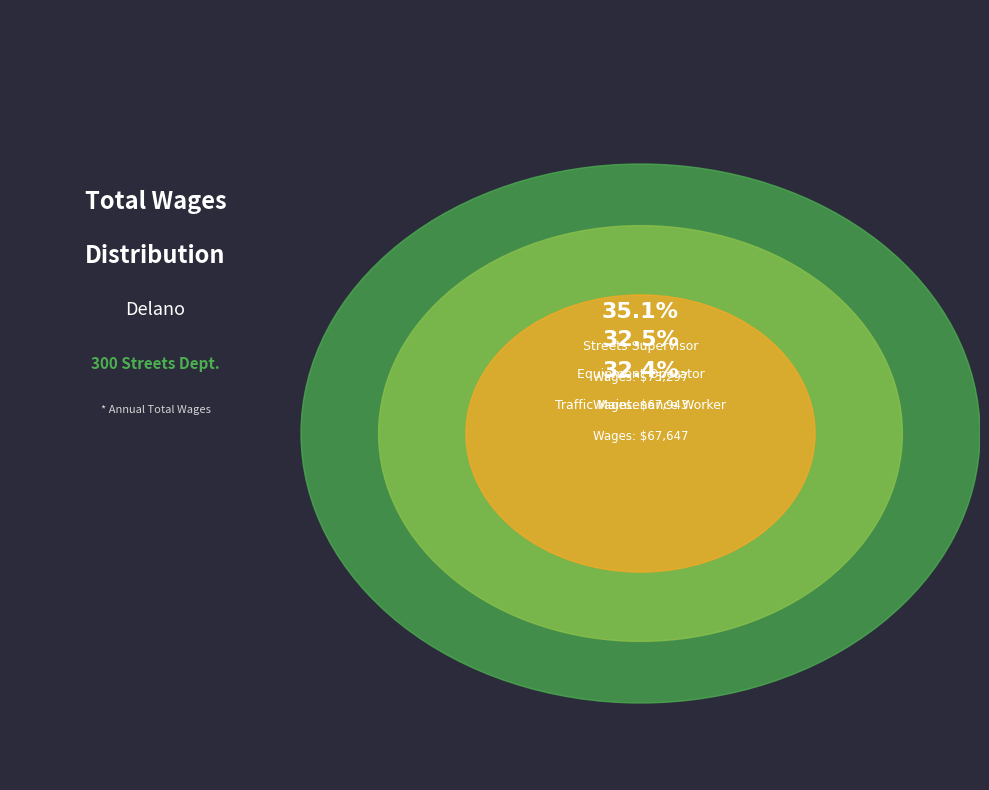

Which slice is the smallest?

Traffic Maintenance Worker